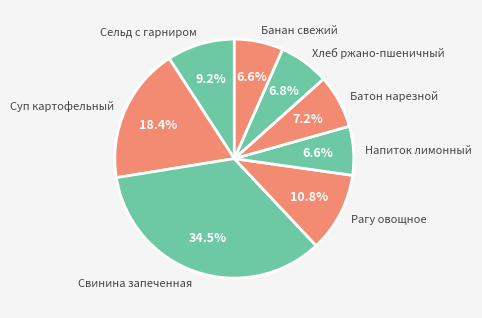

To the nearest percent, what is the difference between the largest and smallest slice percentages?

28%